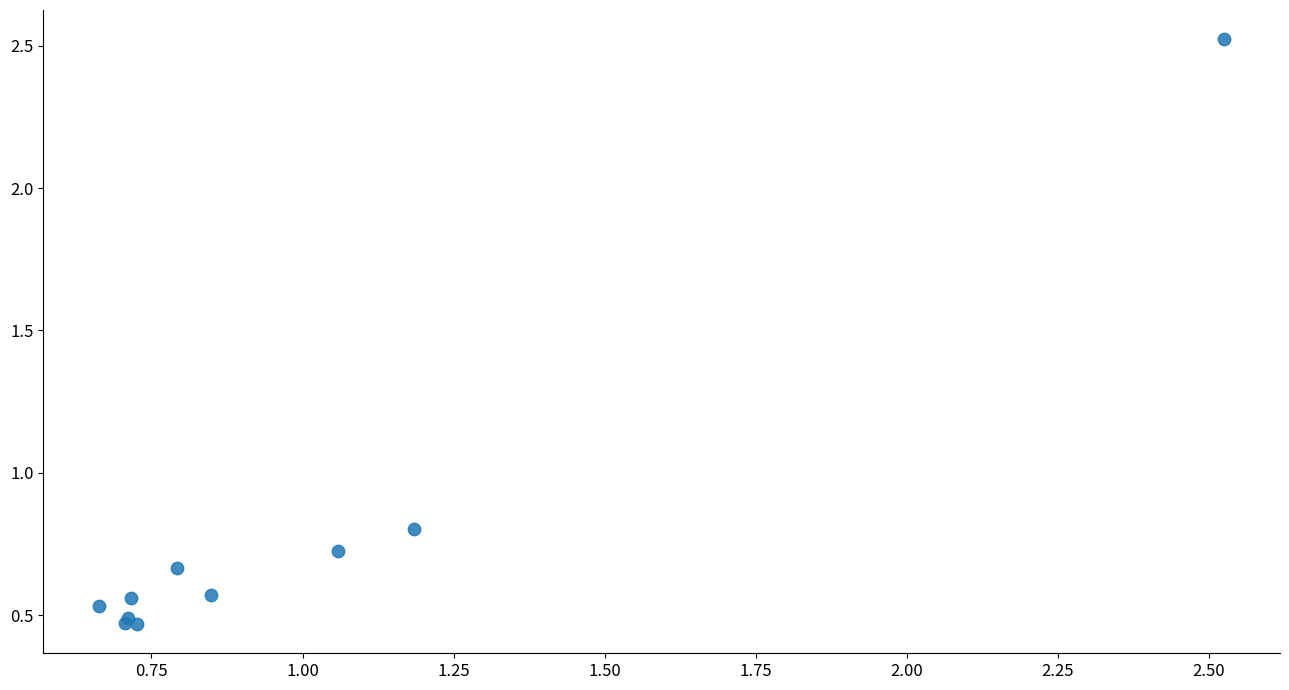

What Y value in the scatter plot is closest to 1?

0.8